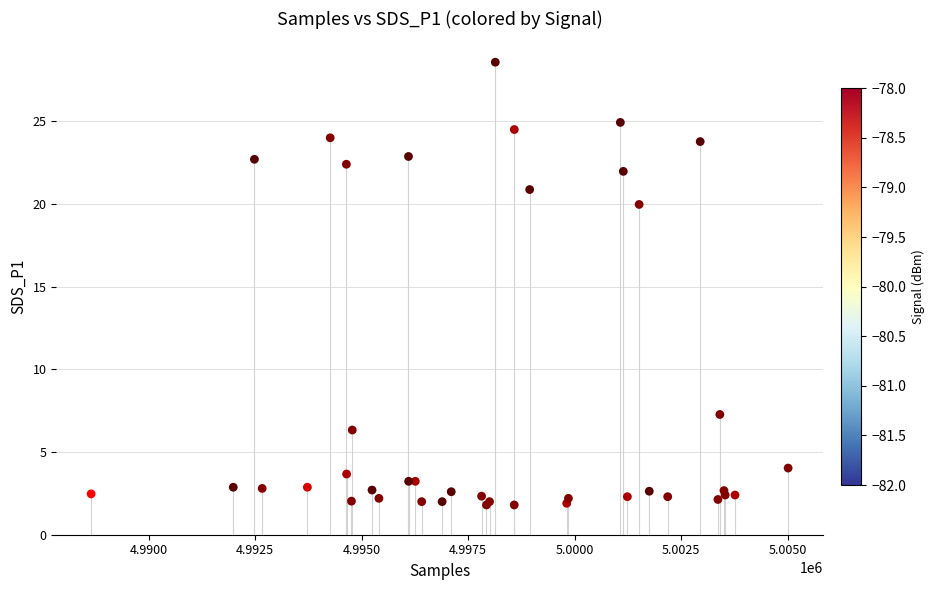

What Y value in the scatter plot is closest to 15?

20.0